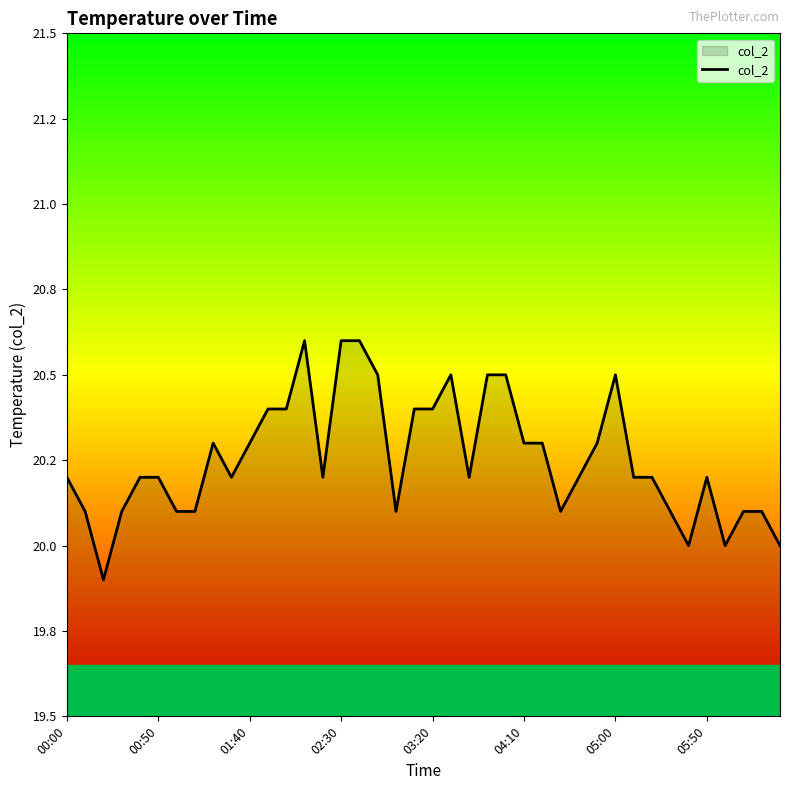

Does the chart have visible grid lines?

No